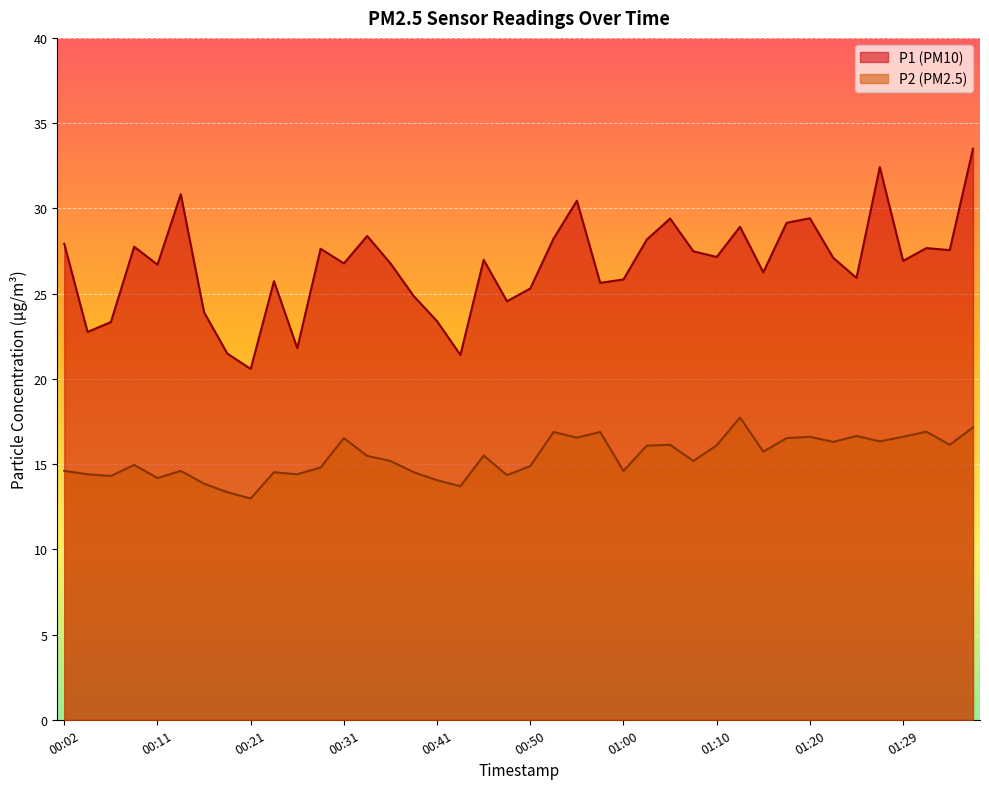

In P2, how many points are lower than both neighbors (excluding endpoints)?

13